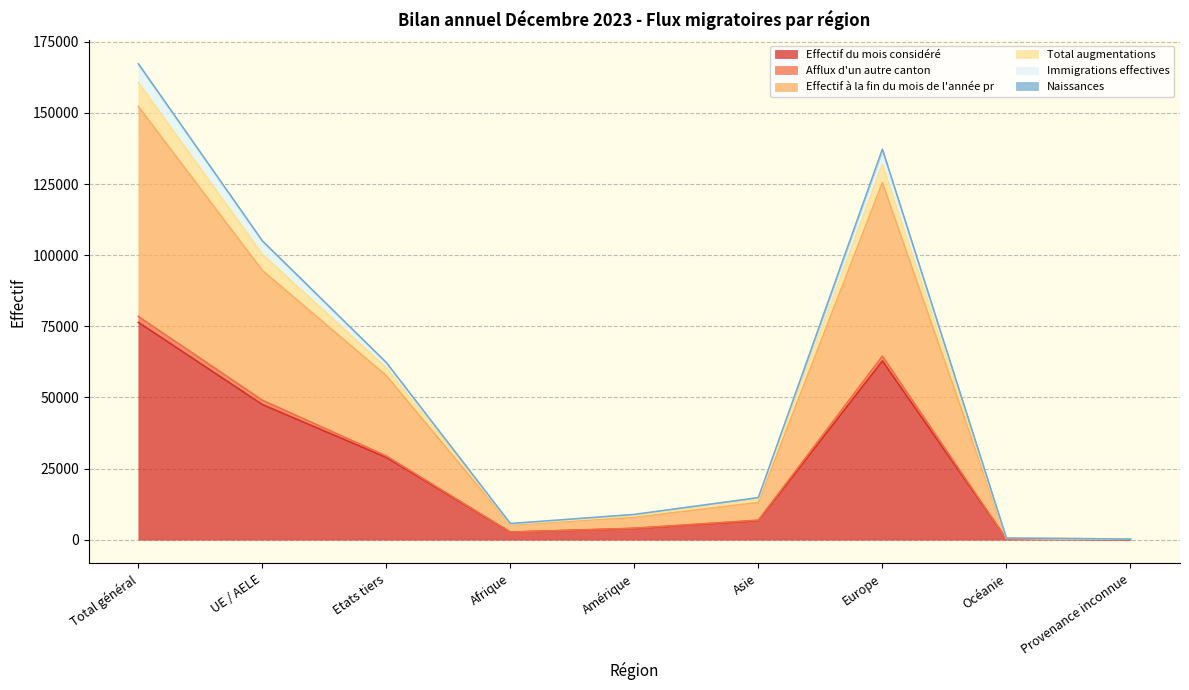

How many interior local valleys does the Total augmentations series have?

1